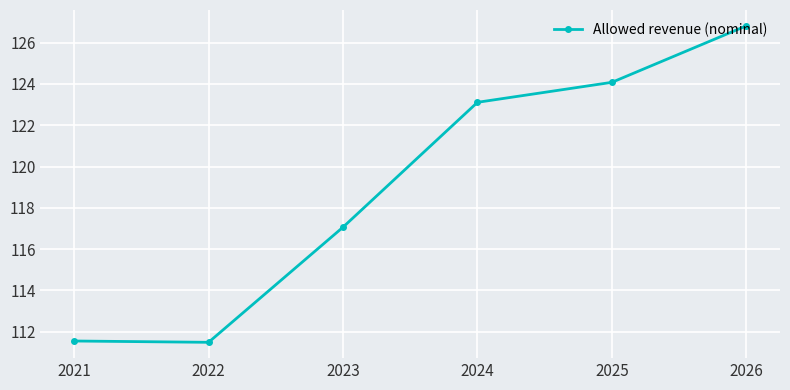

The value at 2024 is 46.5. True or false?

False